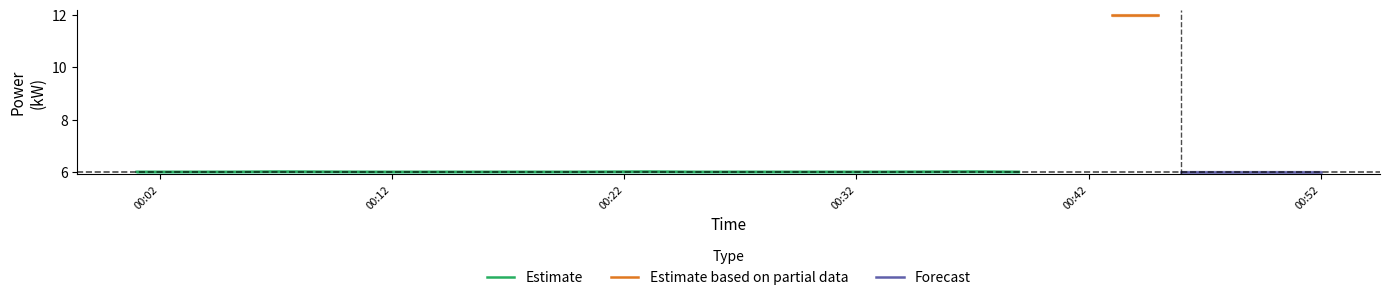

True or false: power_lower and power_upper cross at least once.

False